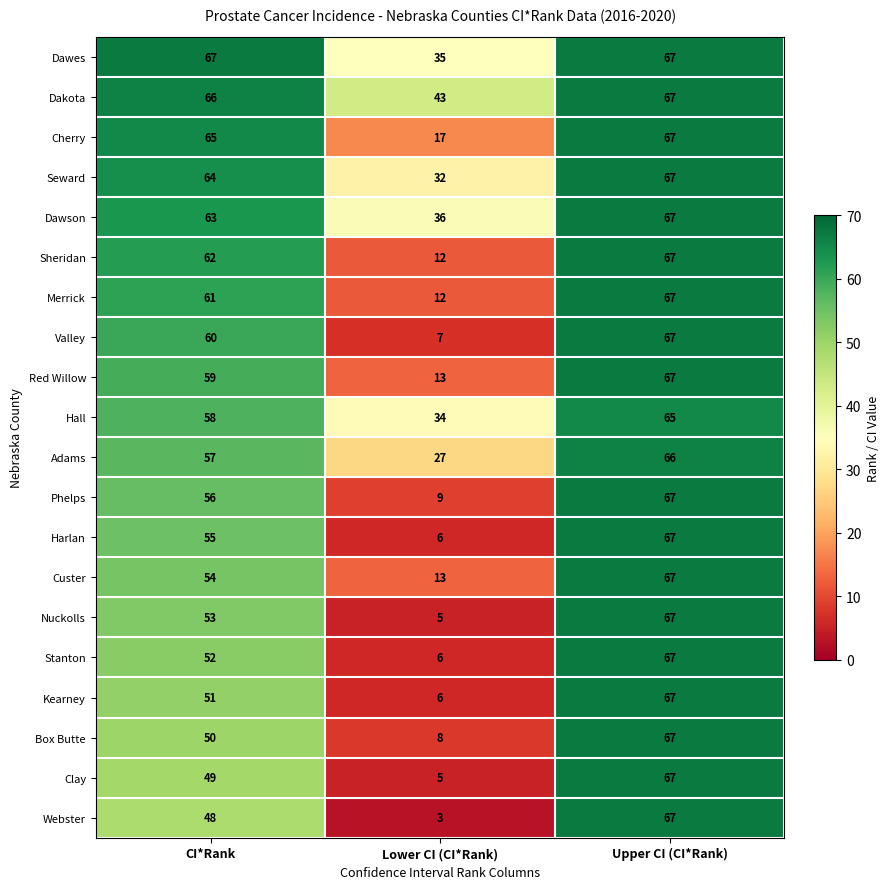

Rank the series at CI*Rank from highest to lowest value.

Dawes, Dakota, Cherry, Seward, Dawson, Sheridan, Merrick, Valley, Red Willow, Hall, Adams, Phelps, Harlan, Custer, Nuckolls, Stanton, Kearney, Box Butte, Clay, Webster